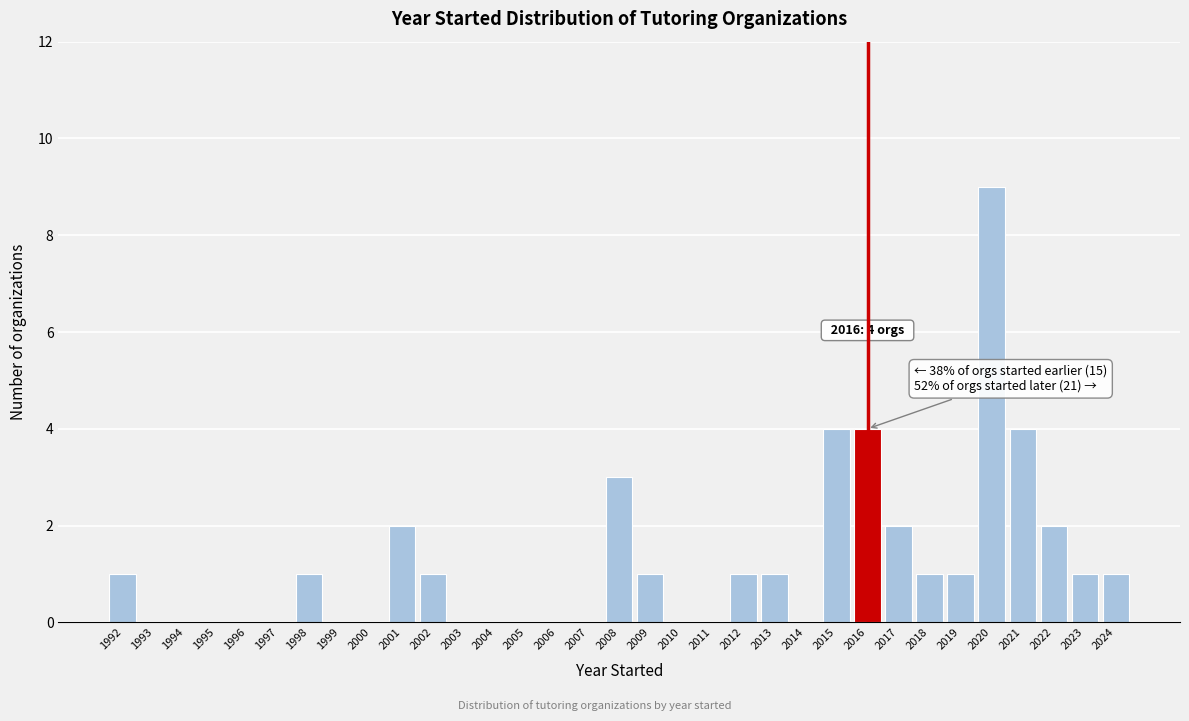

Which range on the x-axis has the tallest bar?

2019.5 to 2020.5